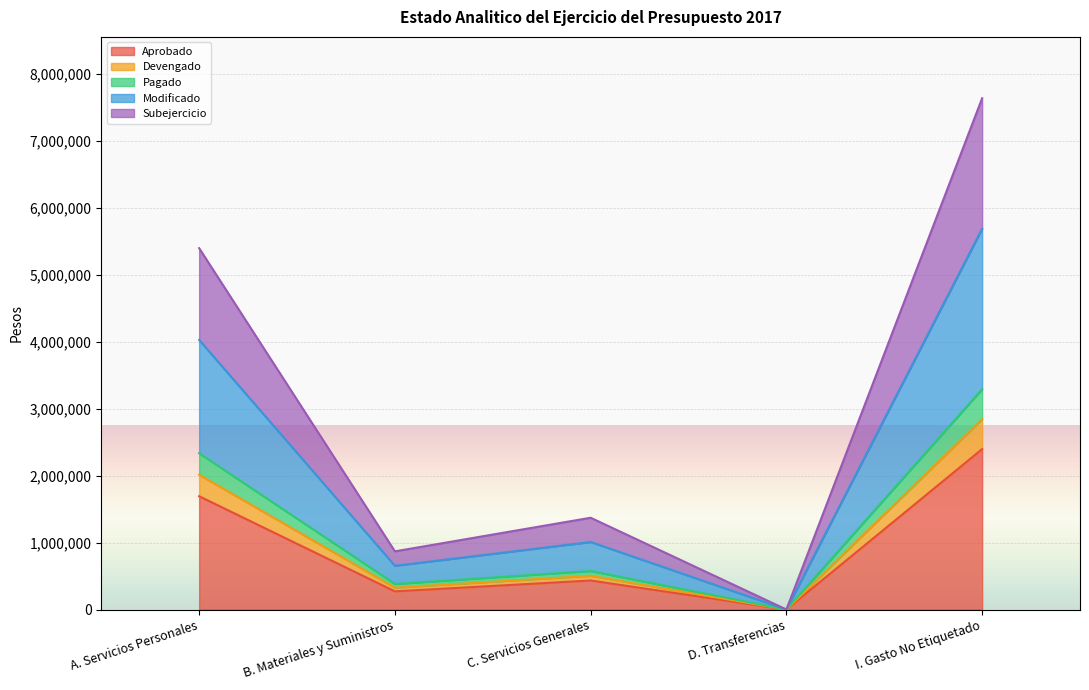

Which category has the highest value in the Pagado series?

I. Gasto No Etiquetado